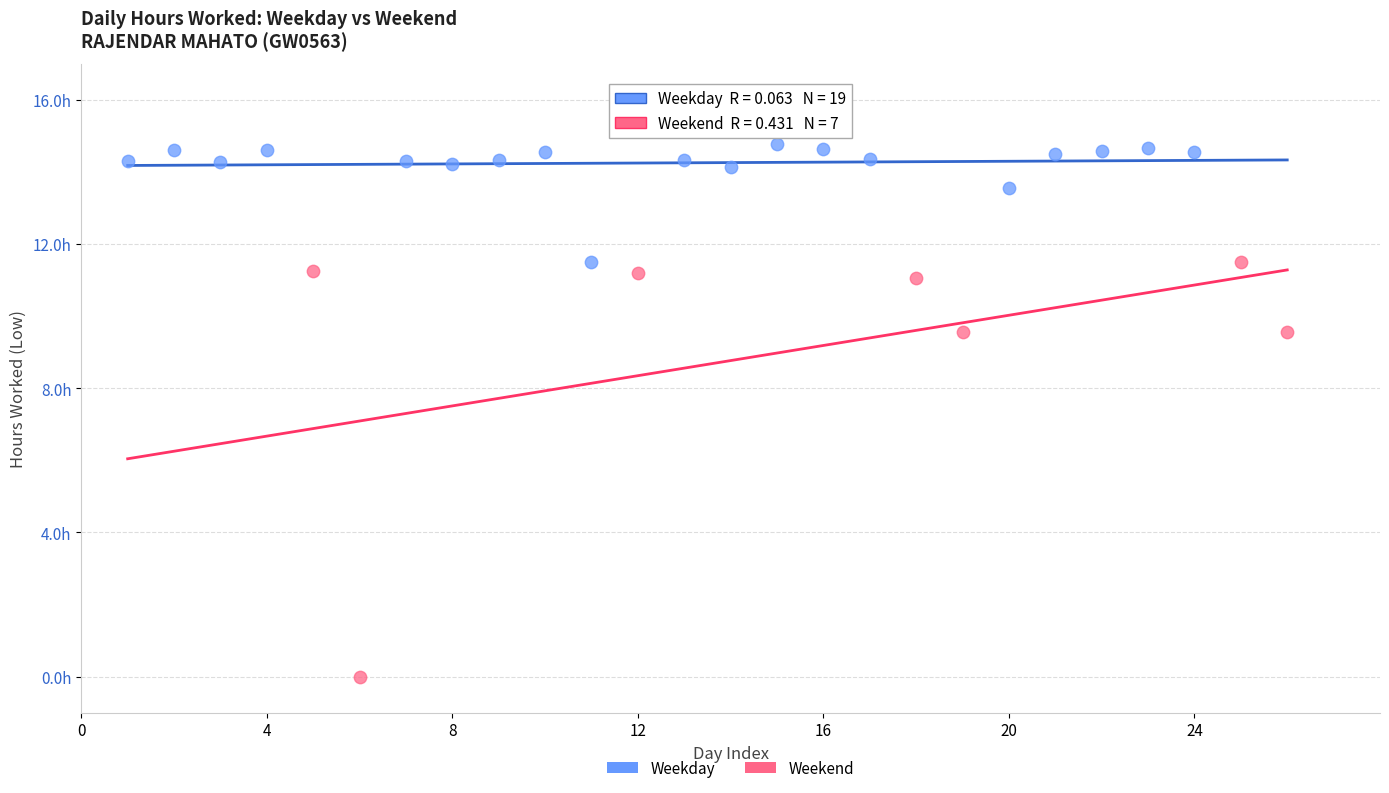

Which series reaches the maximum Y coordinate?

Weekday